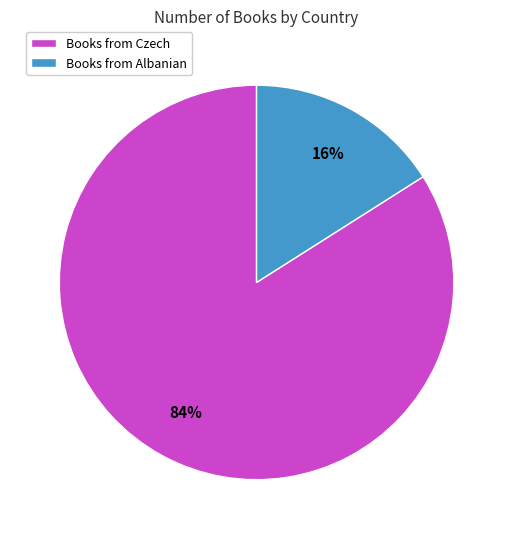

What percentage is the Books from Czech slice, to the nearest percent?

84%